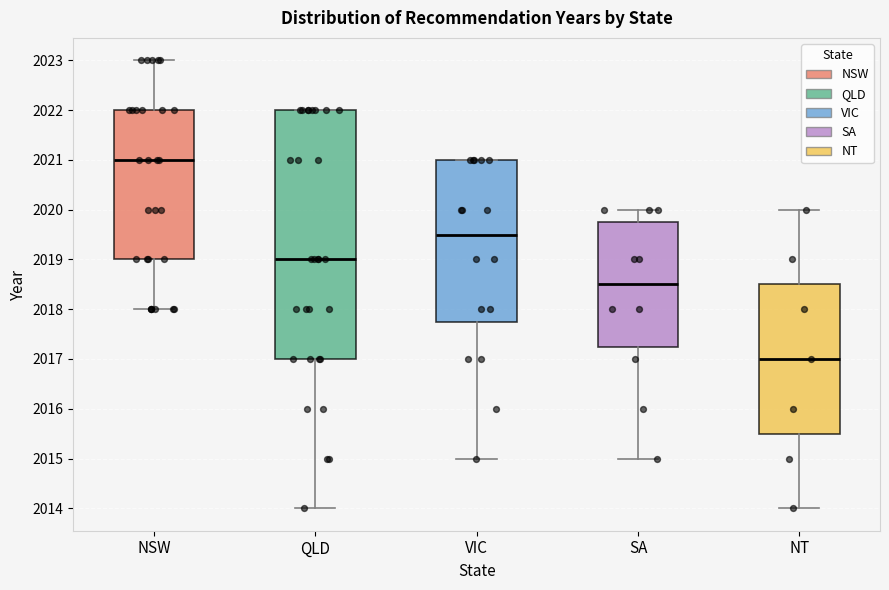

Reading left to right, transcribe this box plot: for each box, give where its median line is, the range the box spans, and where its two whiskers end, as read against the y-axis. The values are not printed on the chart, so give them approximately, as read against the axis.

NSW: median 2021.0, box 2019.0 to 2022.0, whiskers 2018.0 to 2023.0
QLD: median 2019.0, box 2017.0 to 2022.0, whiskers 2014.0 to 2022.0
VIC: median 2019.5, box 2017.8 to 2021.0, whiskers 2015.0 to 2021.0
SA: median 2018.5, box 2017.3 to 2019.8, whiskers 2015.0 to 2020.0
NT: median 2017.0, box 2015.5 to 2018.5, whiskers 2014.0 to 2020.0